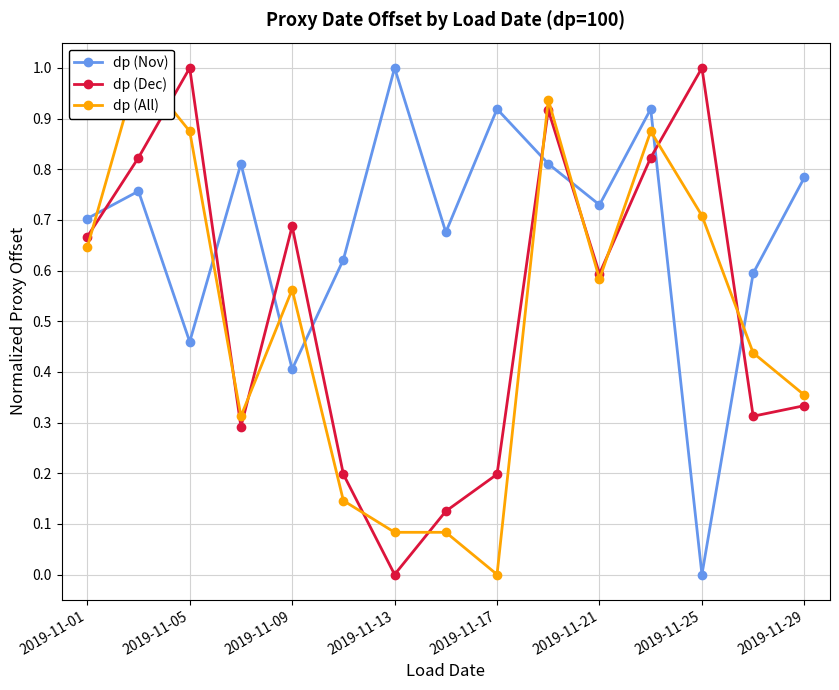

How many interior local peaks does the dp (Nov) series have?

5